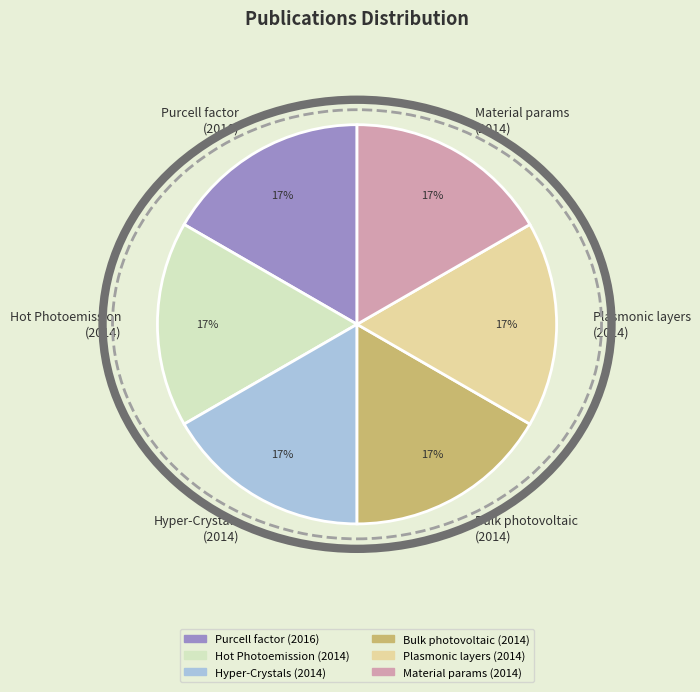

How many slices are in this pie chart?

6